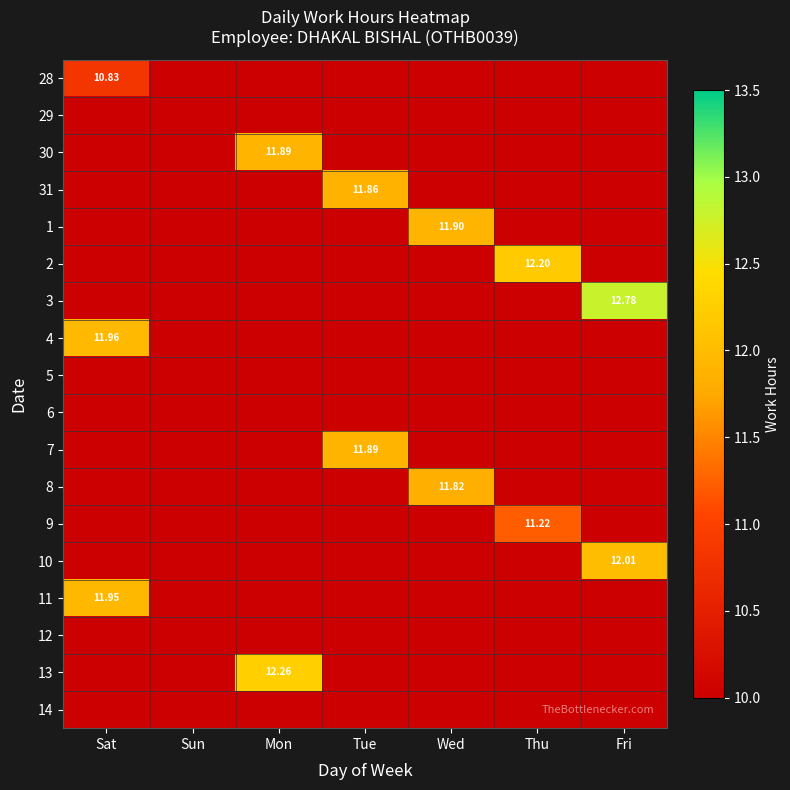

At how many categories does at least one series exceed 0?

6